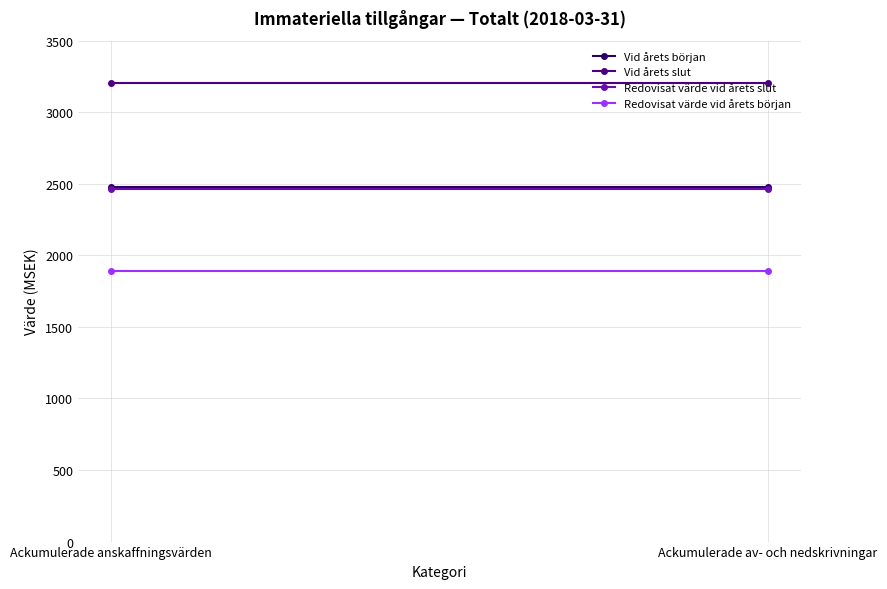

What is the total value across all series at Ackumulerade anskaffningsvärden?

10037